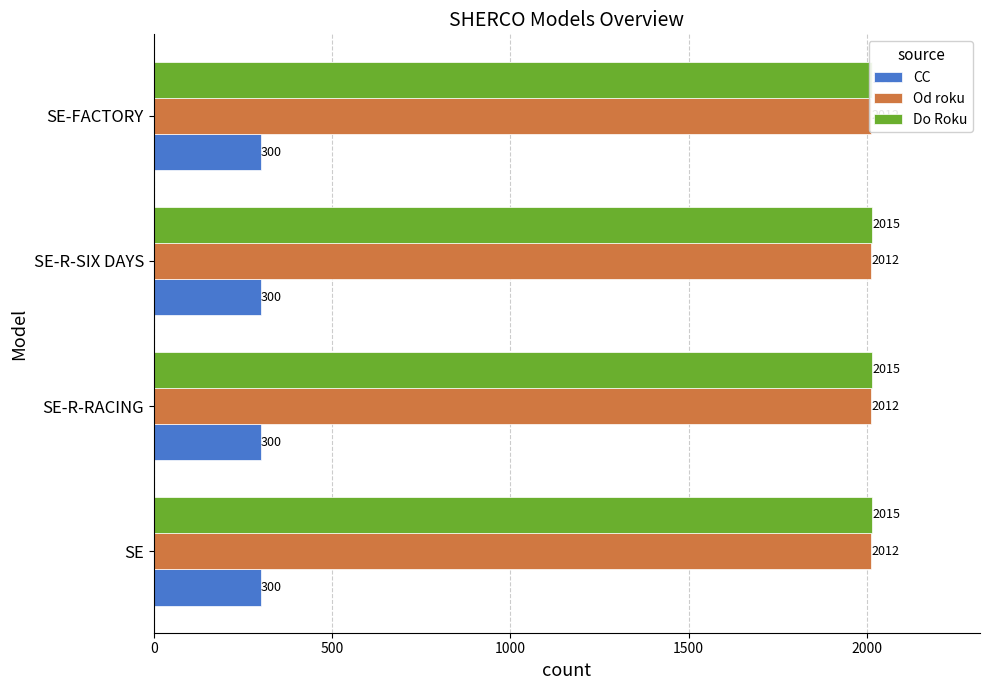

Rank the series at SE-R-SIX DAYS from lowest to highest value.

CC, Od roku, Do Roku